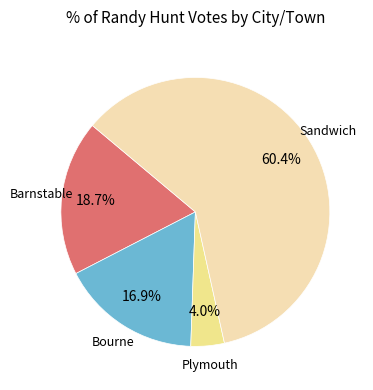

Is there any slice that represents more than half of the pie?

Yes